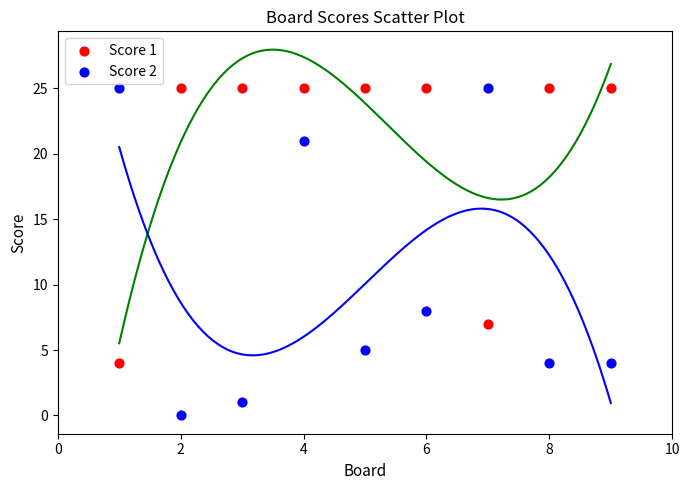

Across all series, what Y value is closest to 12?

8